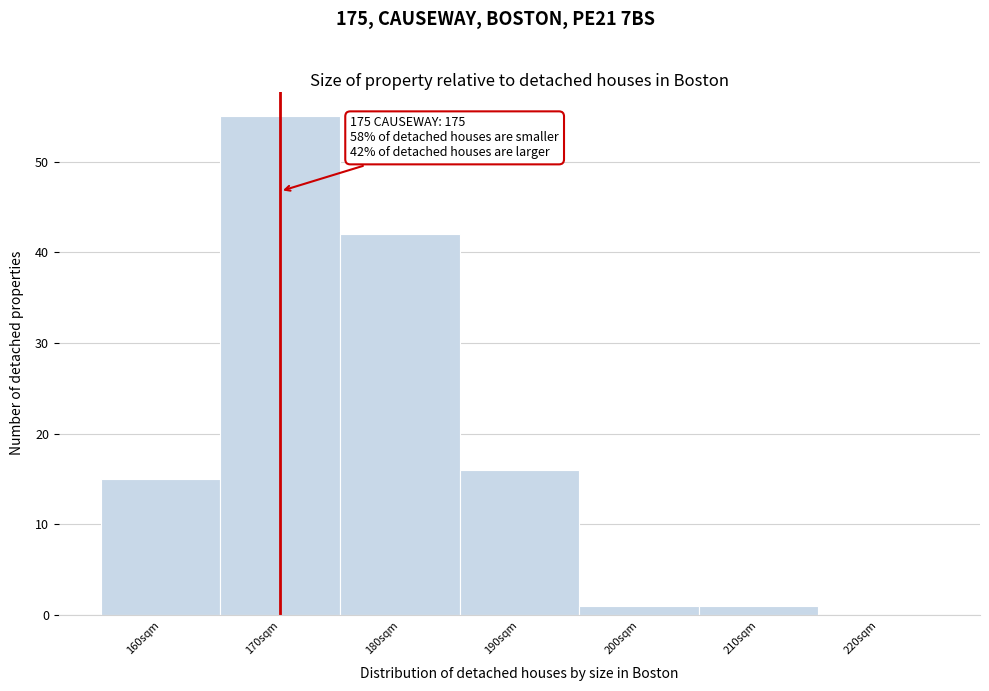

Reading left to right, list all the values displayed in this chart.

160sqm=15	170sqm=55	180sqm=42	190sqm=16	200sqm=1	210sqm=1	220sqm=0